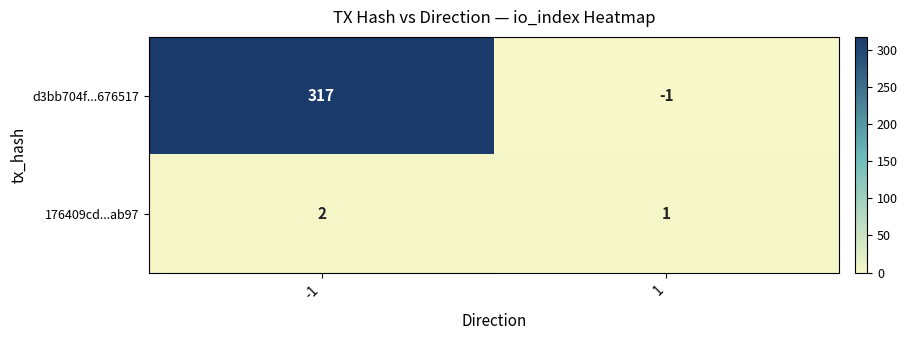

What is the sum of the d3bb704f...676517 values at 1 and -1?

316